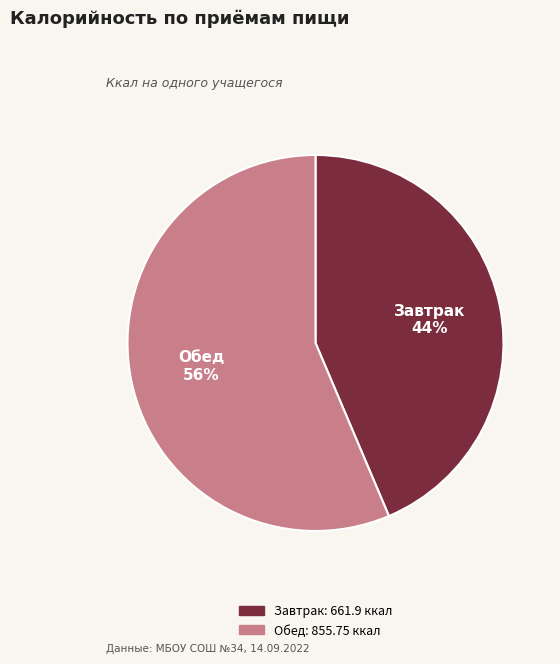

Does Обед account for over 50% of the chart?

Yes